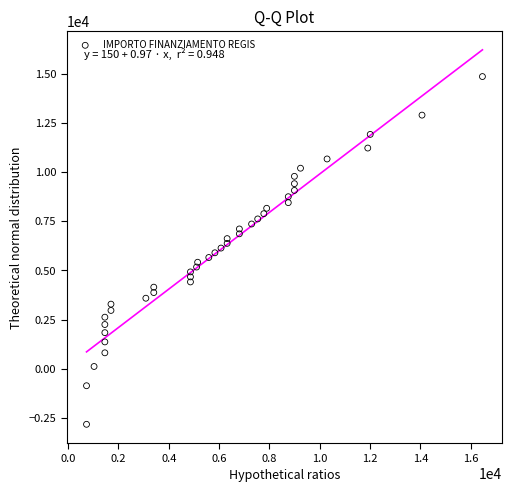

What is the range of Y values (max minus min)?

17663.4